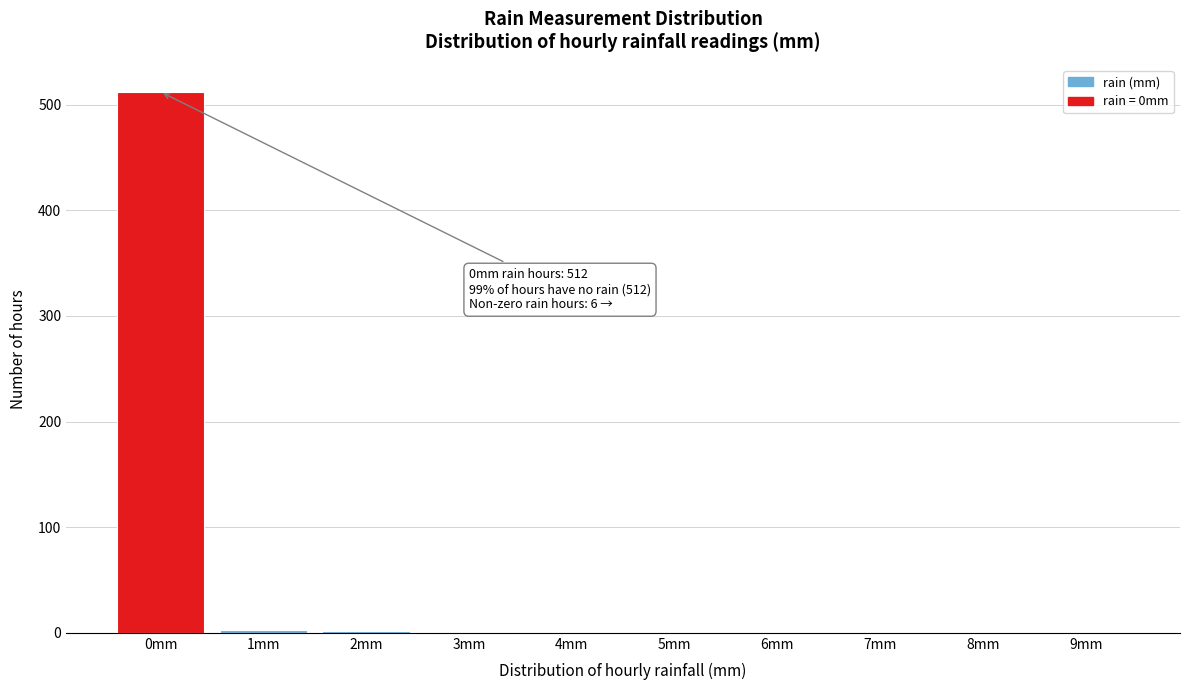

Between 0mm and 8mm, which is larger?

0mm